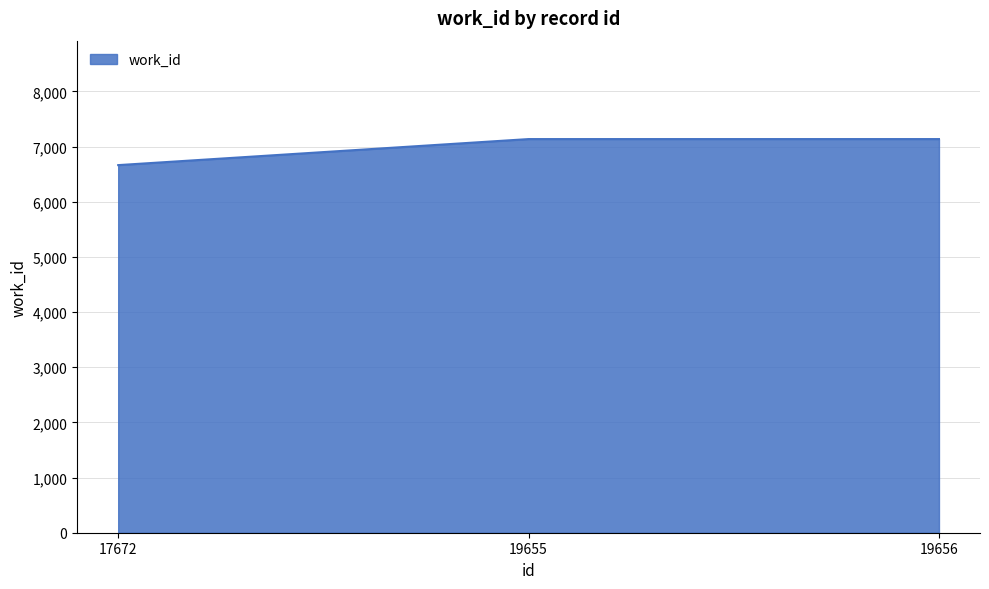

What is the smallest value displayed?

6665